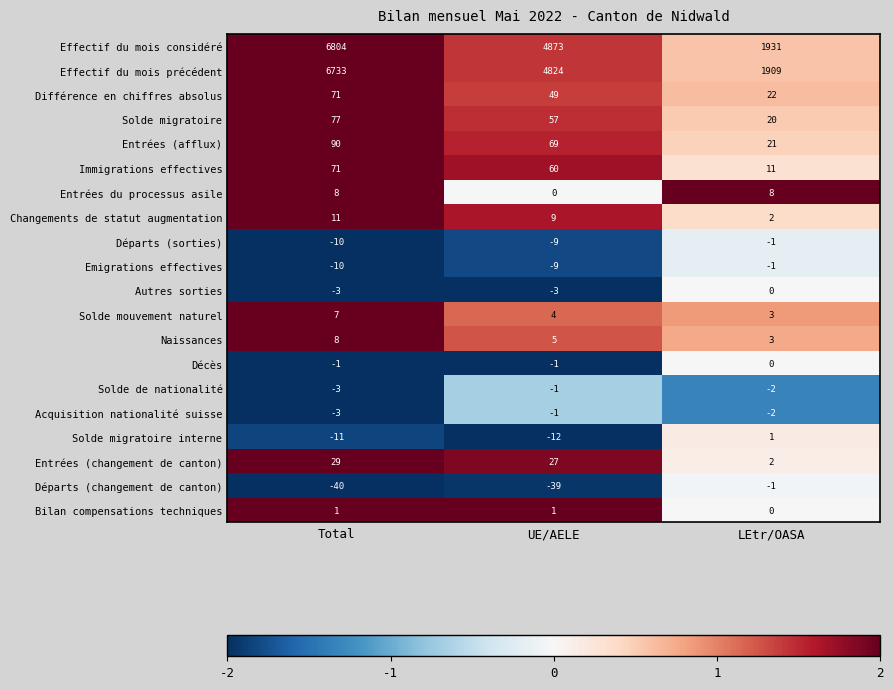

Which series has the widest spread of values?

Effectif du mois considéré